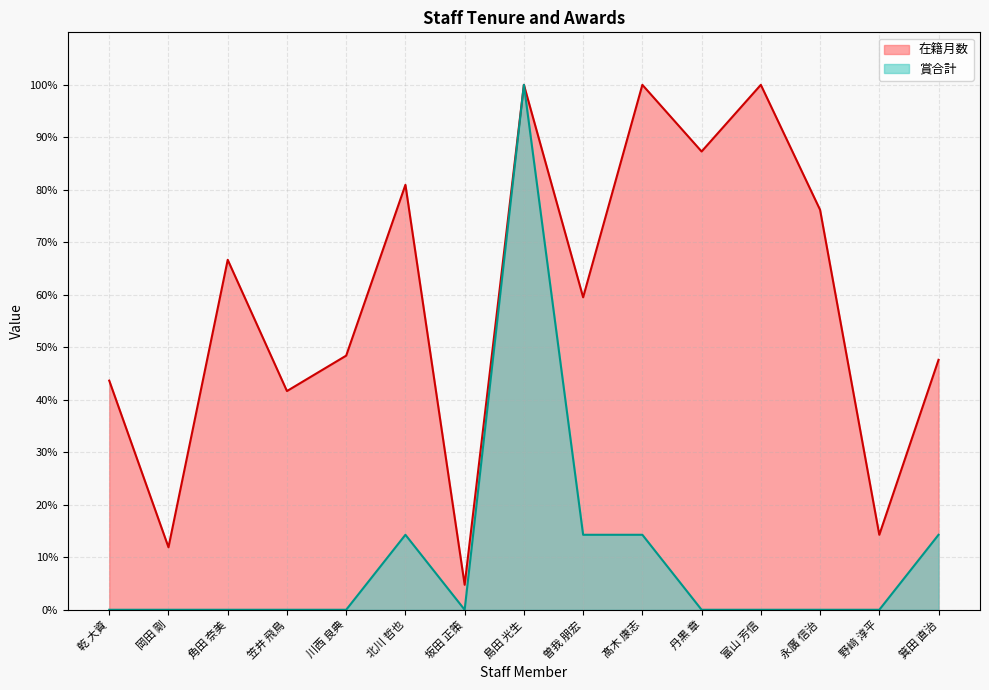

At how many categories does at least one series exceed 45?

10